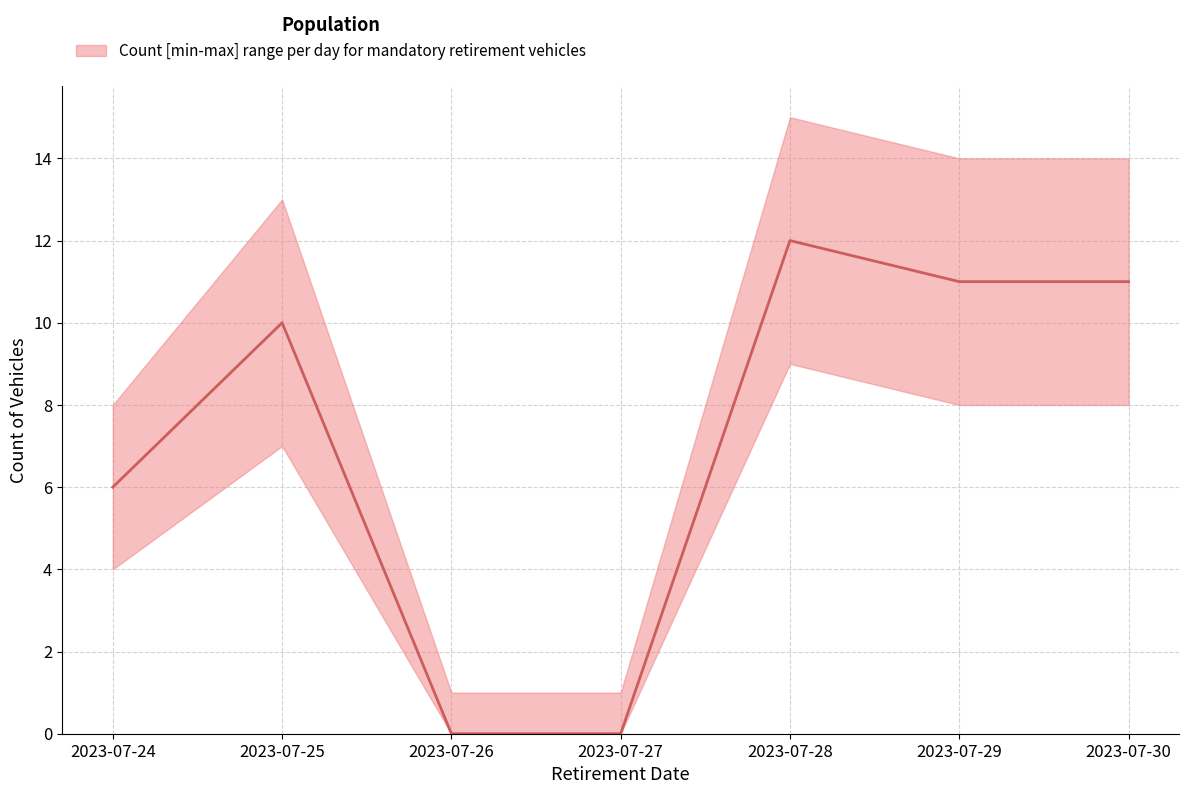

Rank the categories by count value from lowest to highest.

2023-07-26, 2023-07-27, 2023-07-24, 2023-07-25, 2023-07-29, 2023-07-30, 2023-07-28